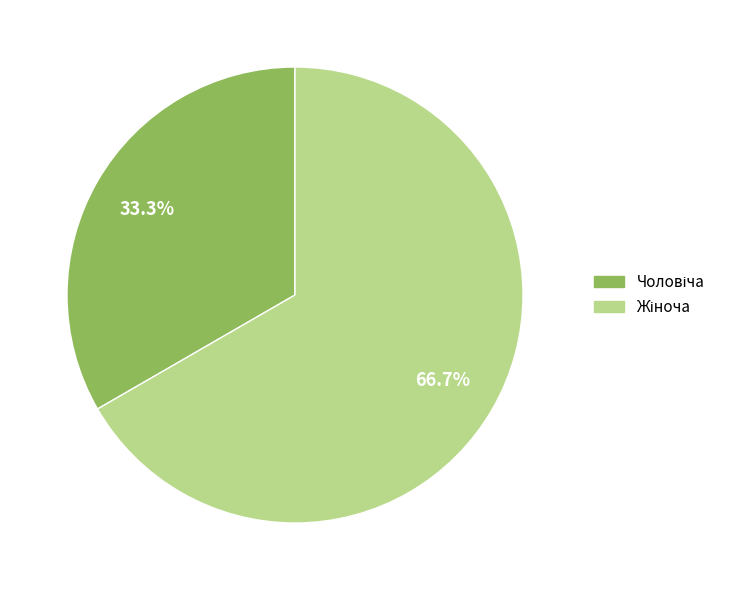

Does any single category account for the majority?

Yes